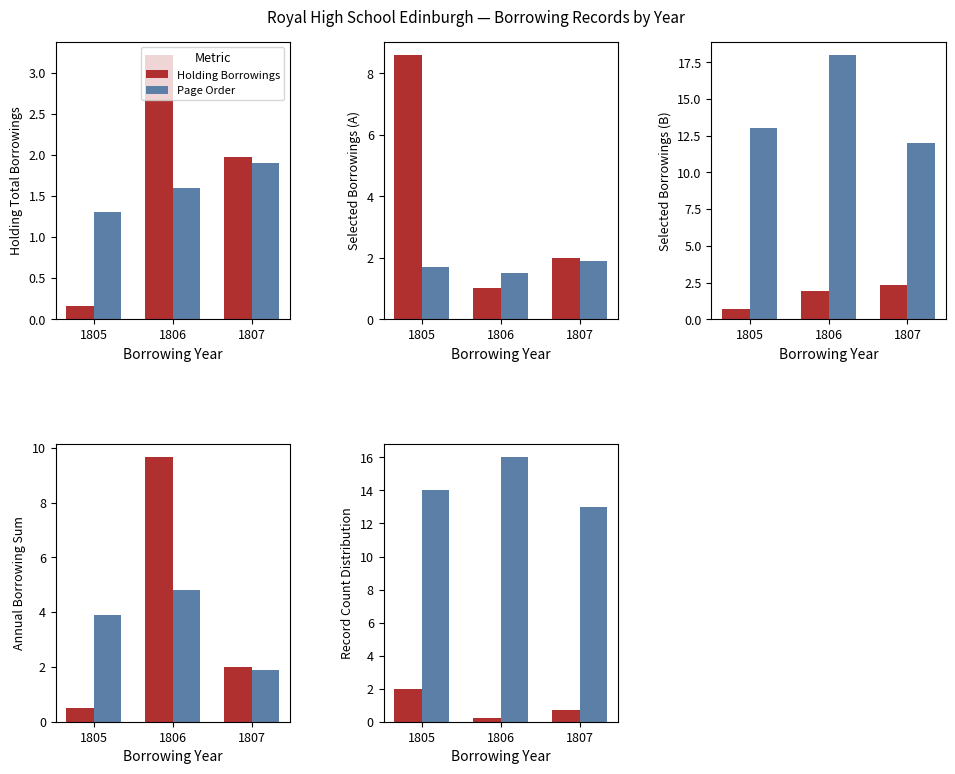

At which label is Page Order closest to 14?

1805